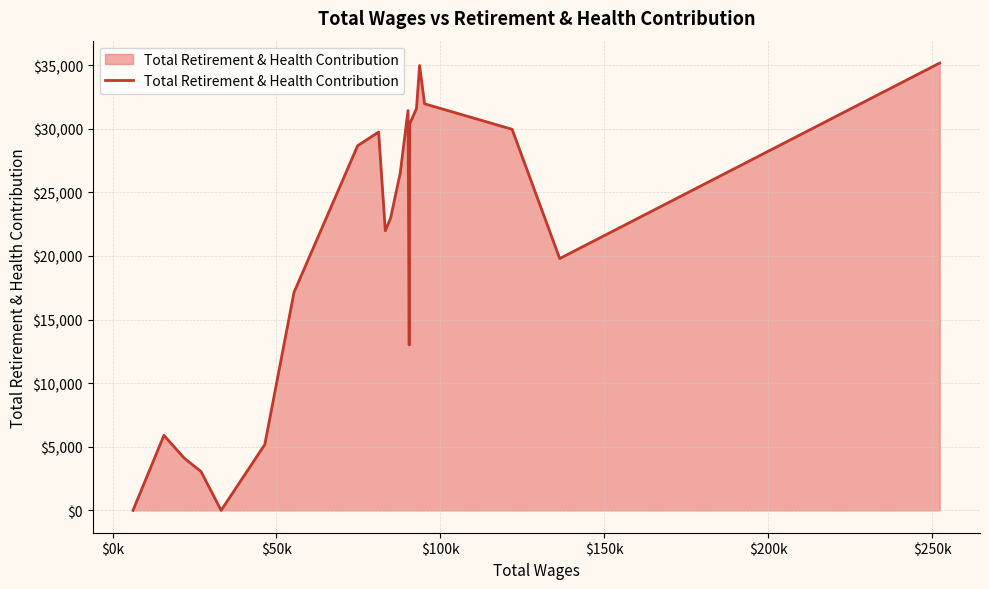

What is the maximum value shown in the chart?

35158